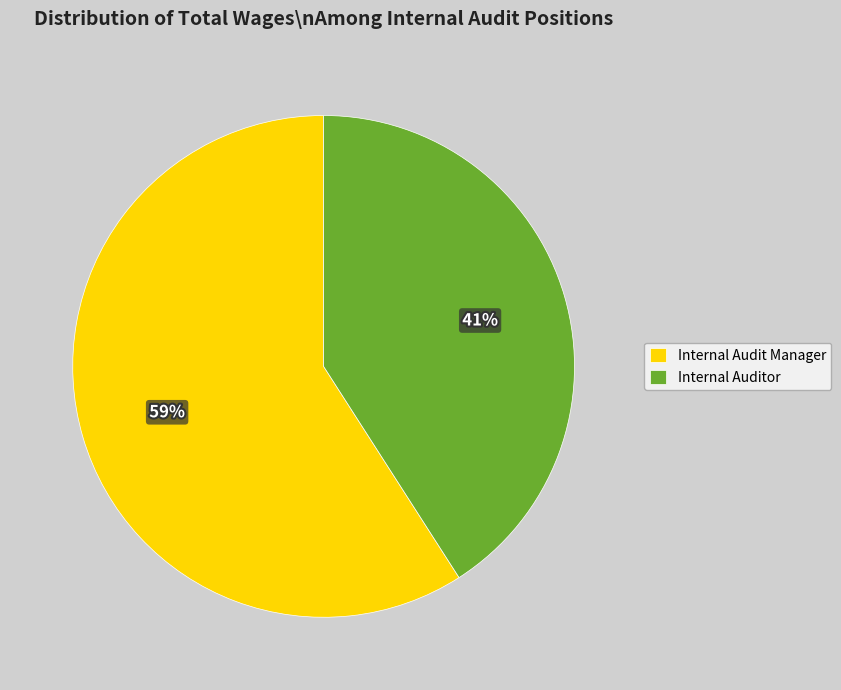

Rank the categories by value from lowest to highest.

Internal Auditor, Internal Audit Manager